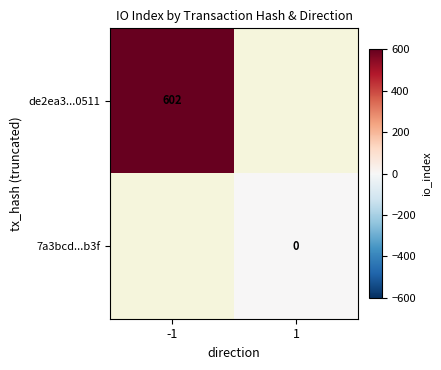

True or false: de2ea3...0511 has a value of 403 at -1.

False